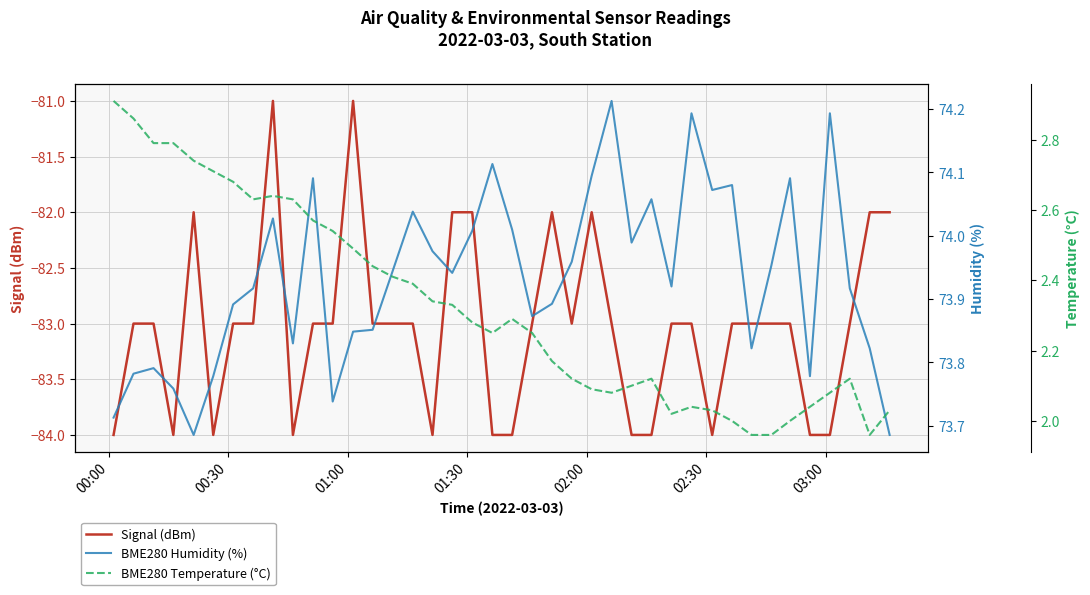

True or false: BME280 Humidity (%) and BME280 Temperature (°C) intersect in this chart.

False